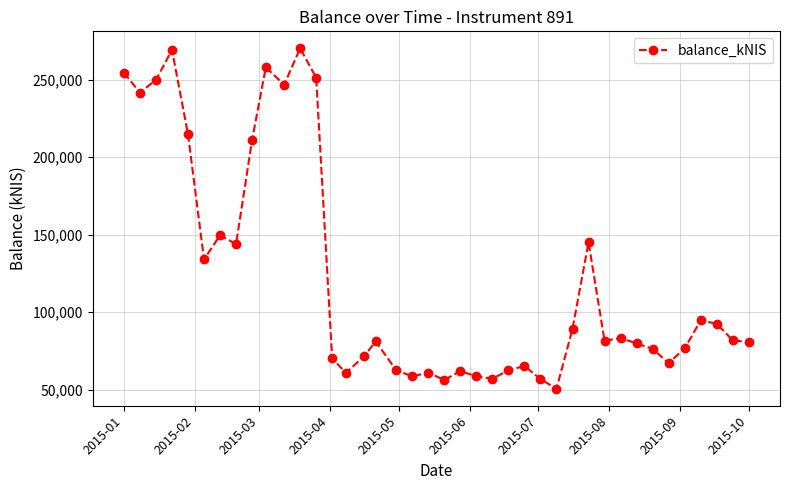

What is the value of the 16th point from the left?

71581.1